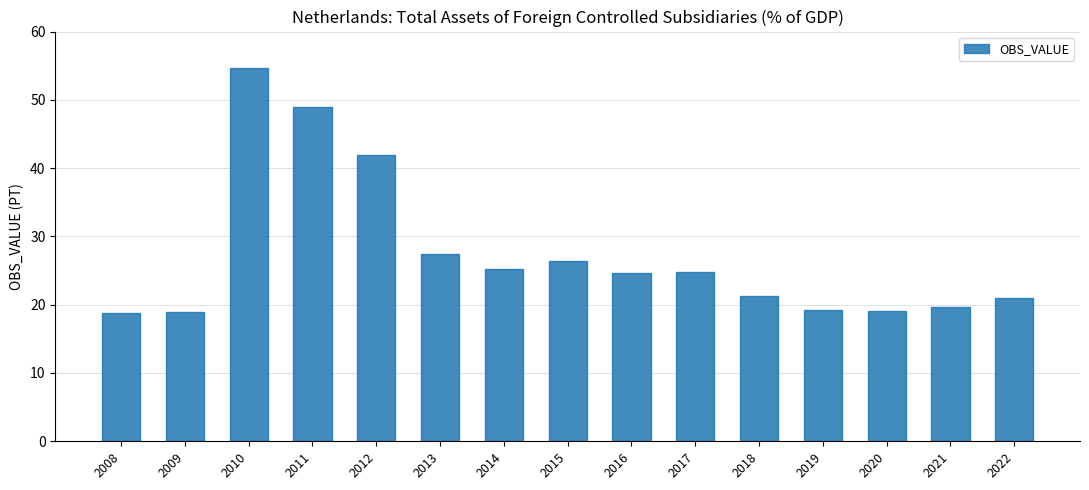

What is the value of the 6th bar from the left?

27.5